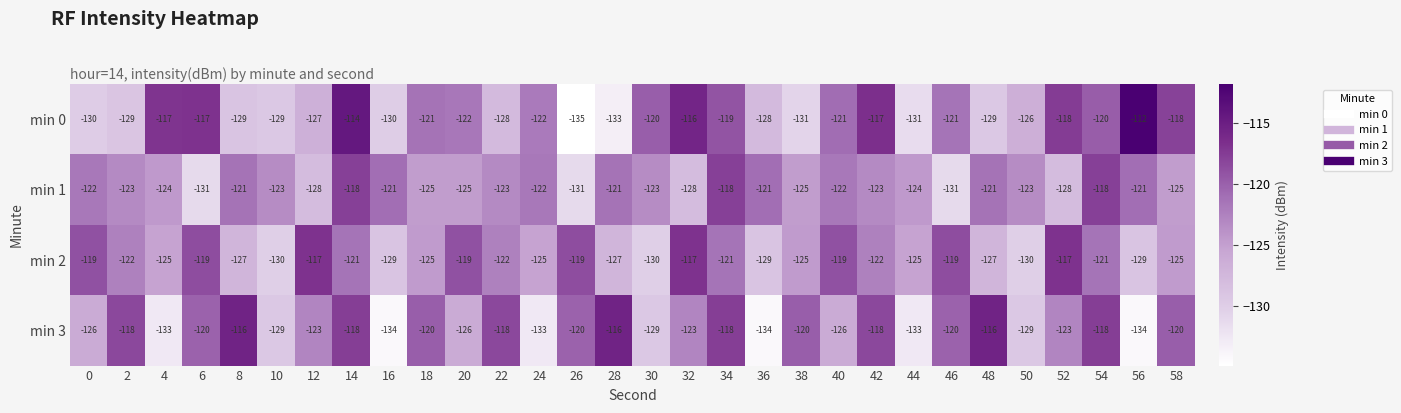

Which series has the largest total across all categories?

min 2